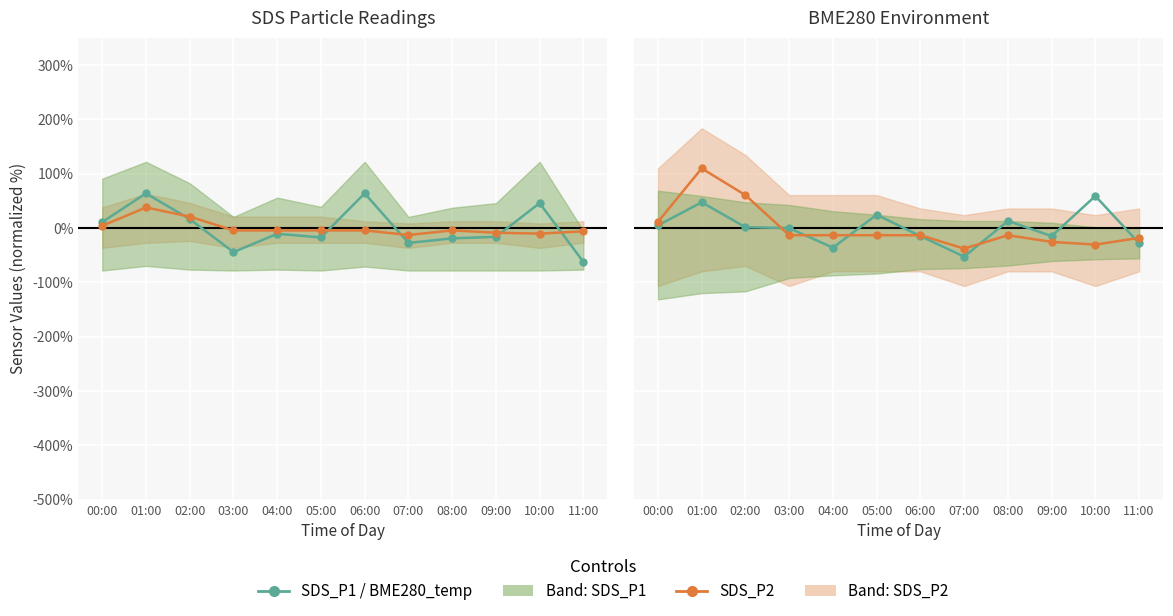

Does the chart display data point markers on the line(s)?

Yes